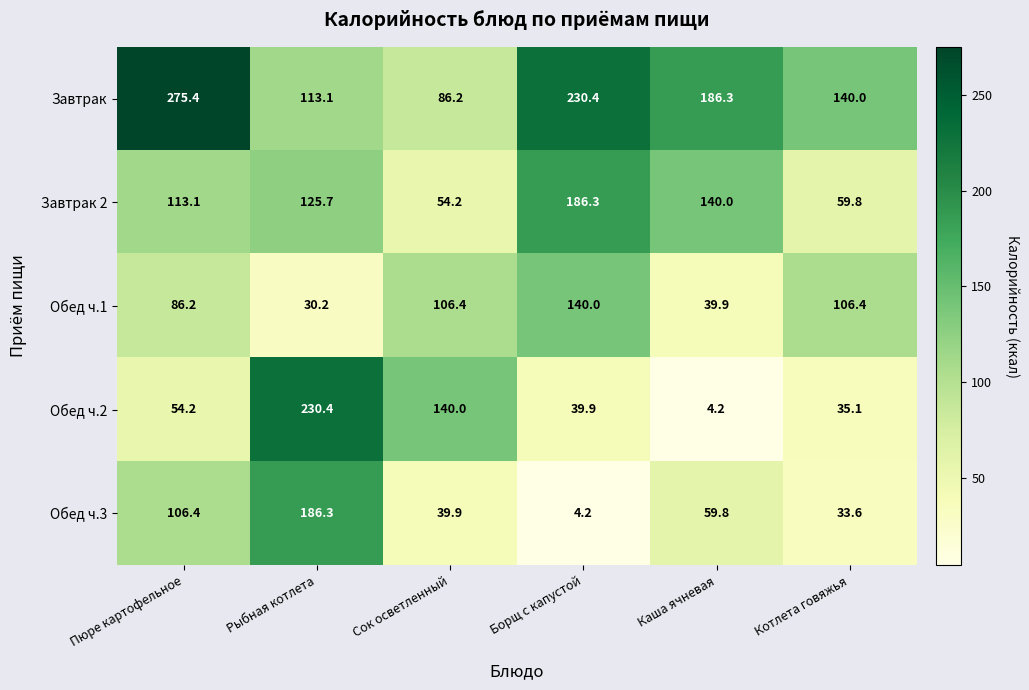

What is the approximate value of Обед ч.1 at Котлета говяжья?

106.4